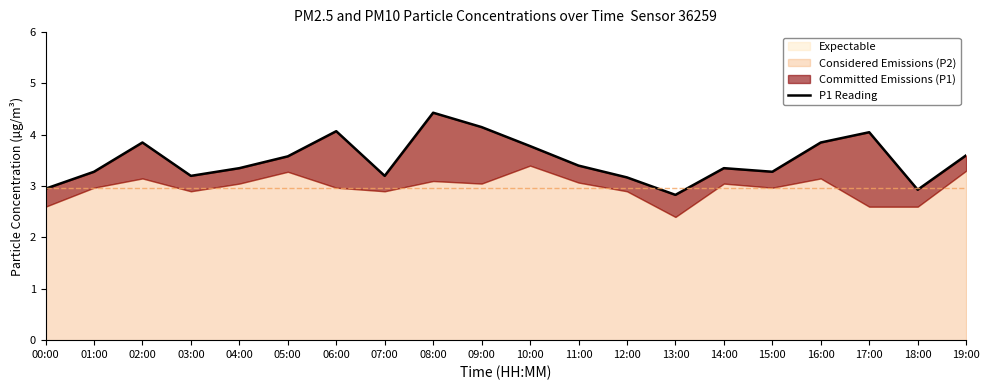

What is the change in value from 02:00 to 07:00?

-0.6